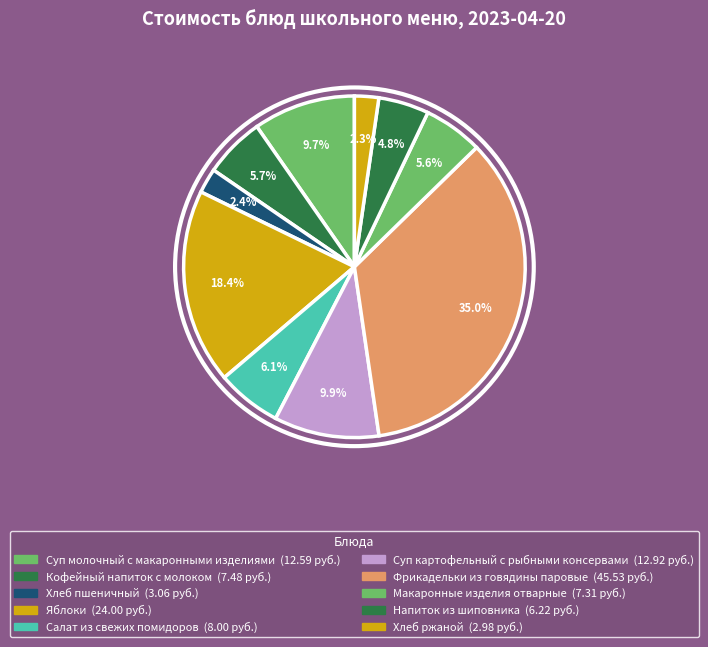

How many slices are in this pie chart?

10